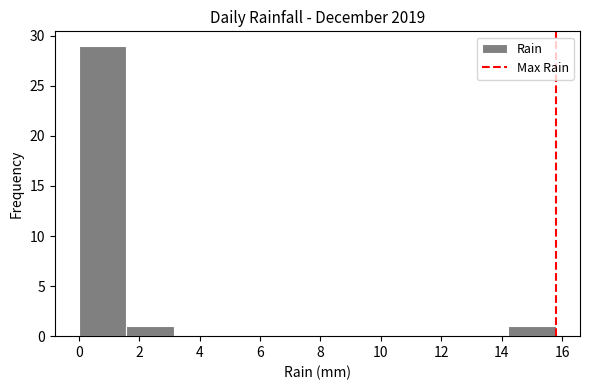

Reading left to right, list every bar in this chart as the range it spans on the x-axis followed by its height. Neither the bar edges nor the heights are printed on the chart, so give them approximately, as read against the axes.

0.00 to 1.58: 29
1.58 to 3.16: 1
3.16 to 4.74: 0
4.74 to 6.32: 0
6.32 to 7.90: 0
7.90 to 9.48: 0
9.48 to 11.06: 0
11.06 to 12.64: 0
12.64 to 14.22: 0
14.22 to 15.80: 1